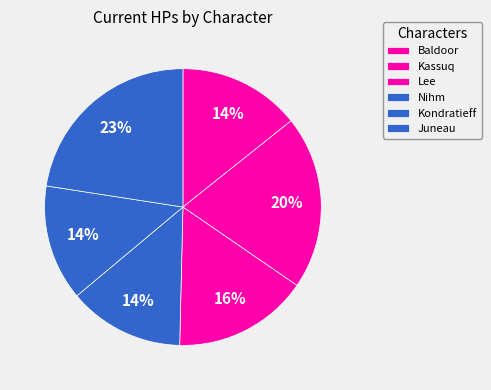

Count the number of slices in the pie.

6